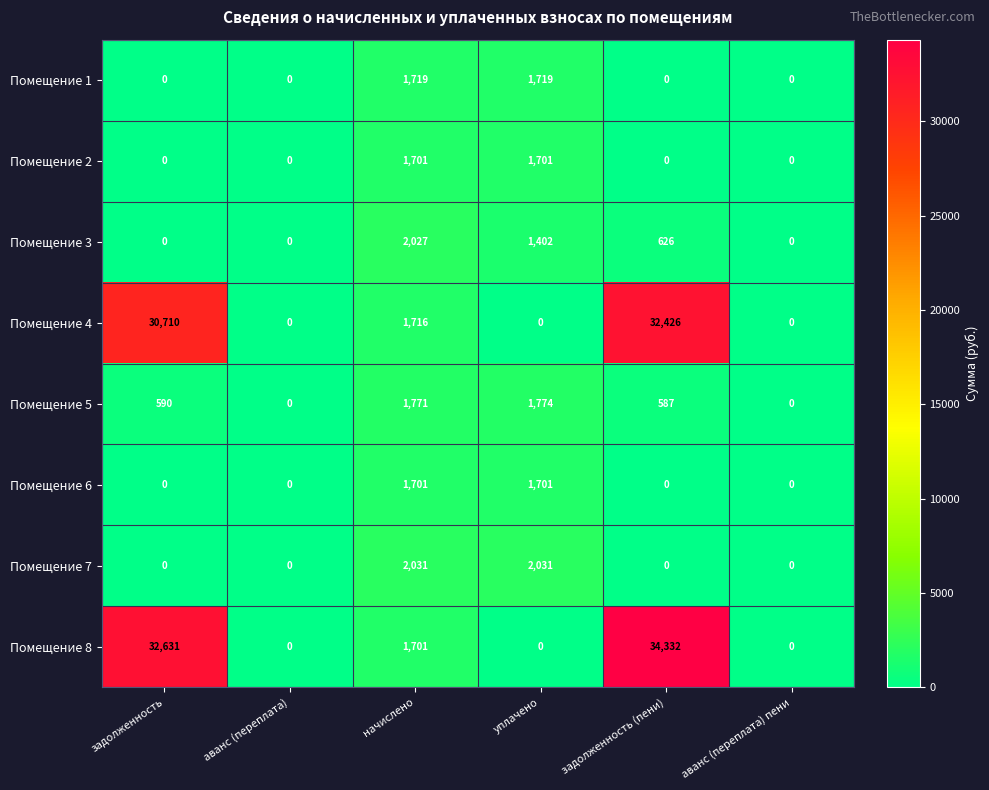

True or false: Помещение 7 has a value of -637 at аванс (переплата).

False